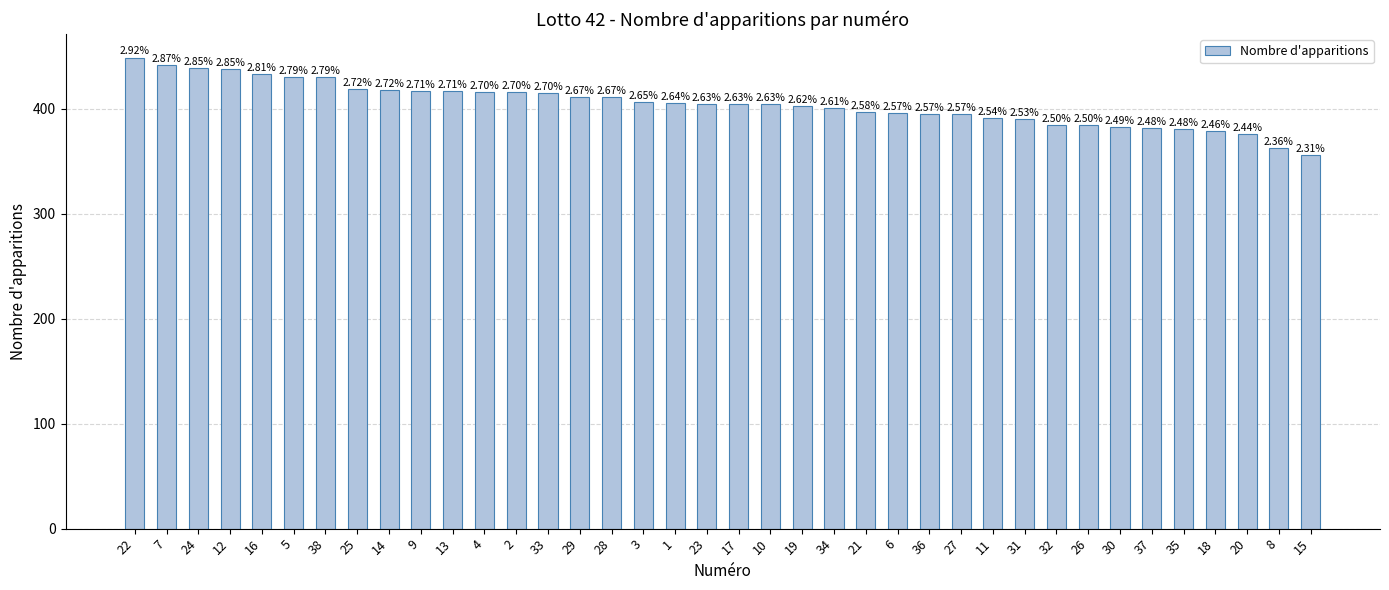

Reading left to right, list all the values displayed in this chart.

449	442	439	438	433	430	430	419	418	417	417	416	416	415	411	411	407	406	405	405	405	403	401	397	396	395	395	391	390	385	385	383	382	381	379	376	363	356